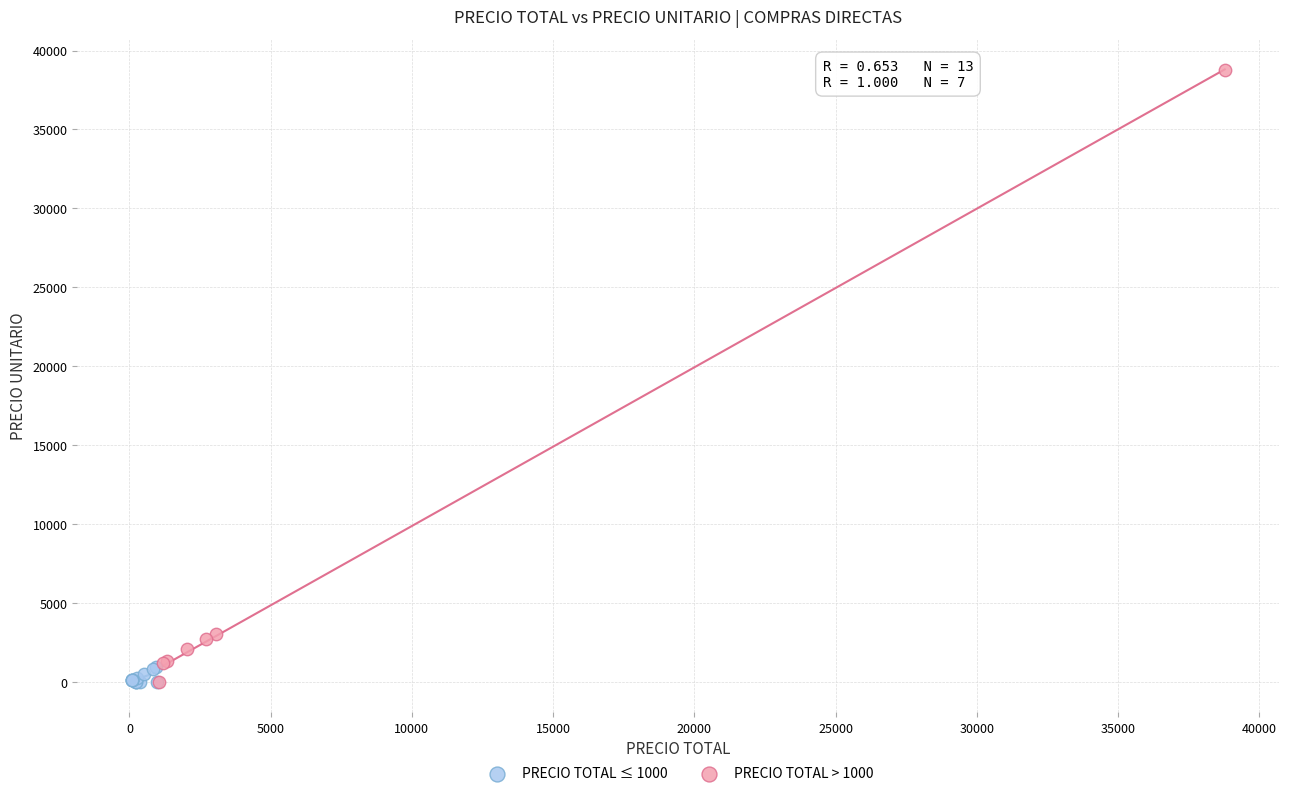

What are all the series names shown in the legend?

PRECIO TOTAL ≤ 1000, PRECIO TOTAL > 1000